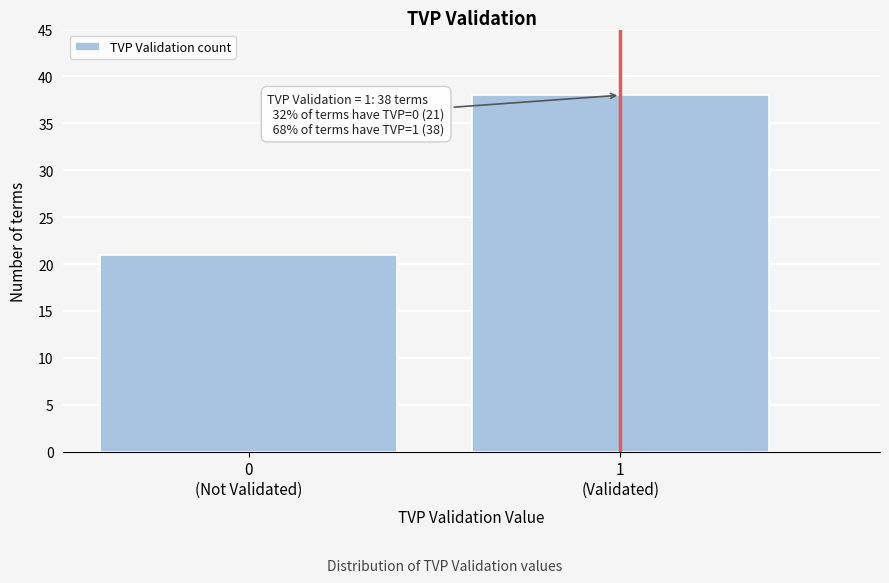

Reading left to right, transcribe all the data shown in this chart.

21	38